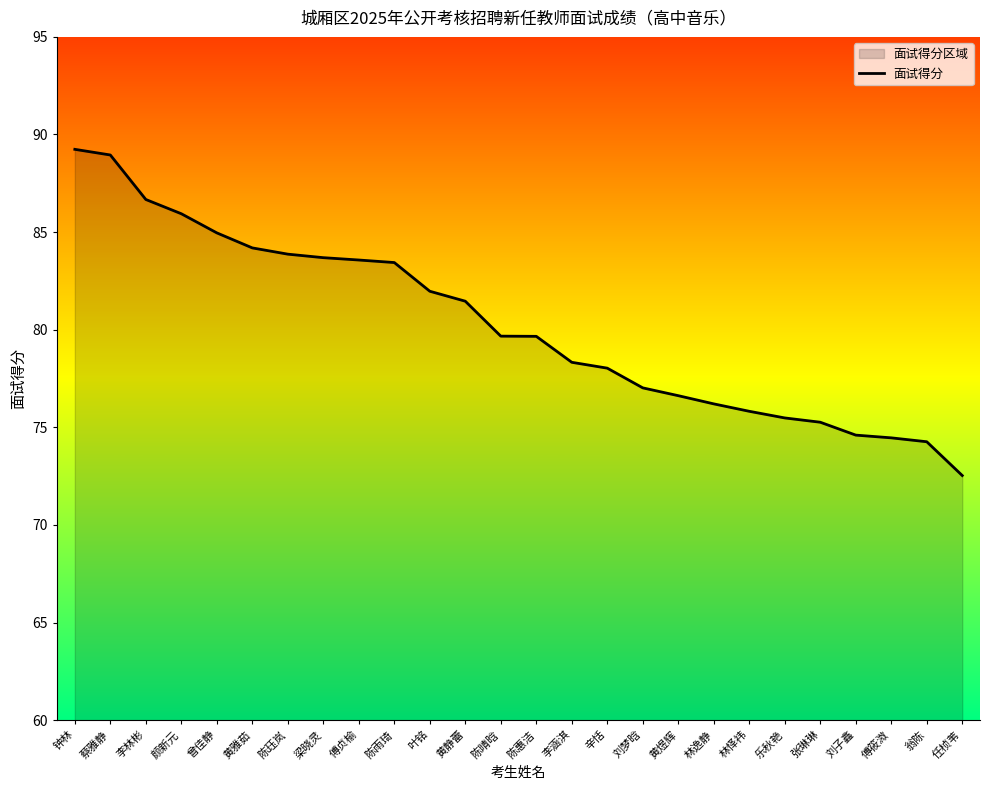

Which has a higher value, 林逸静 or 蔡雅静?

蔡雅静